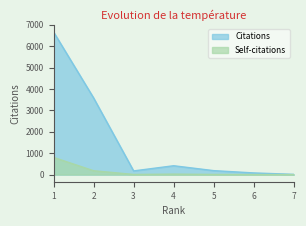

True or false: Self-citations and Citations intersect in this chart.

False